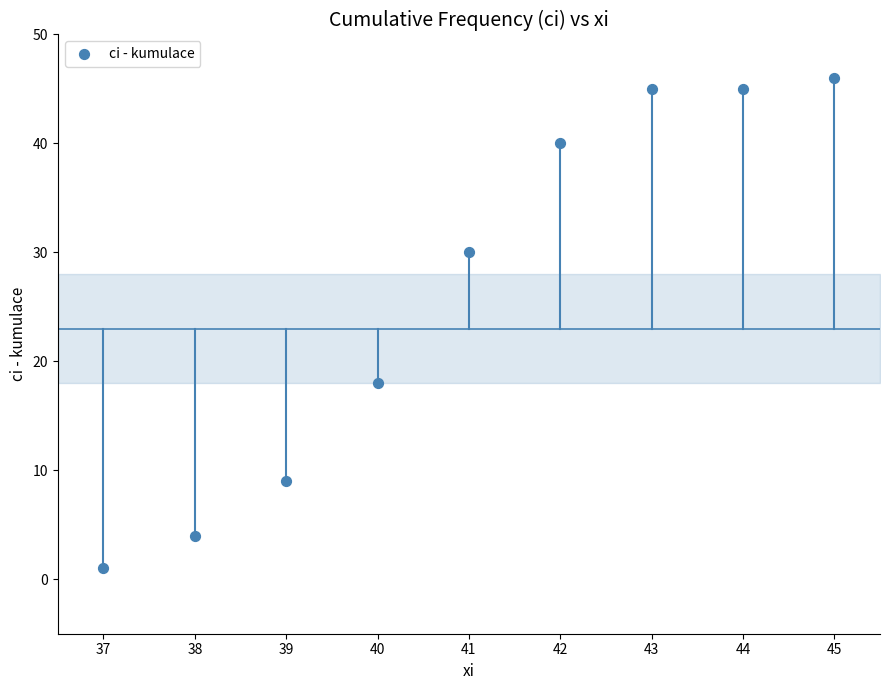

What Y value in the scatter plot is closest to 23?

18